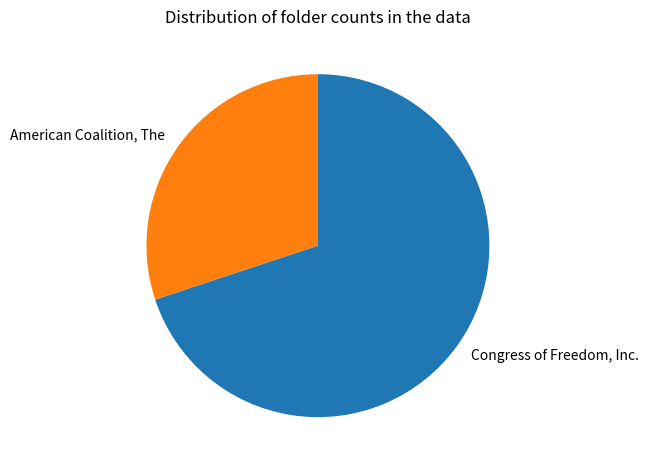

Approximately how many times larger is the value at Congress of Freedom, Inc. compared to American Coalition, The?

2.3